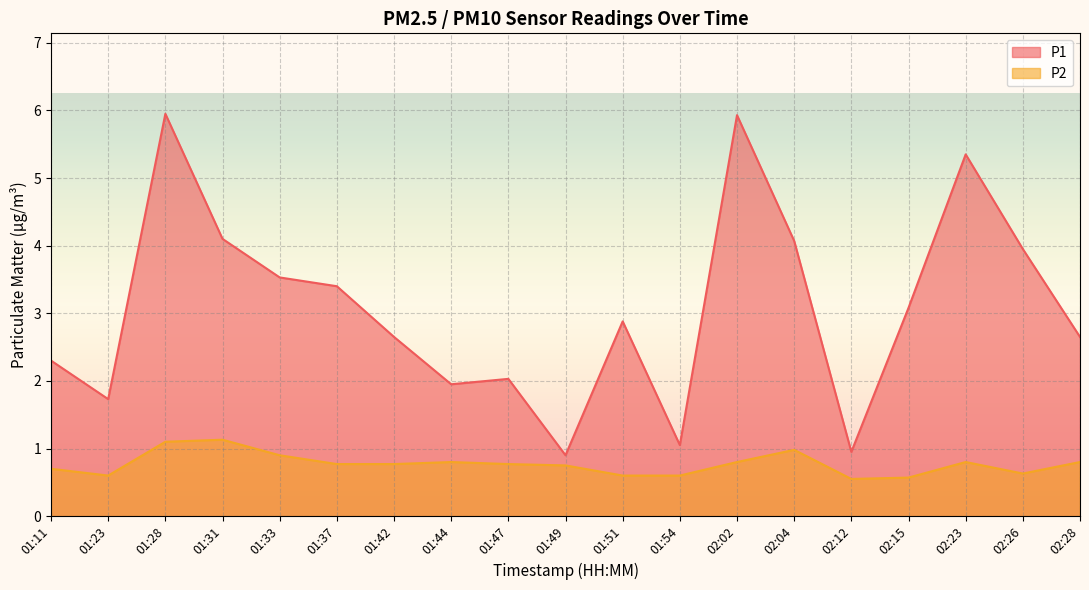

True or false: P1 and P2 intersect in this chart.

False